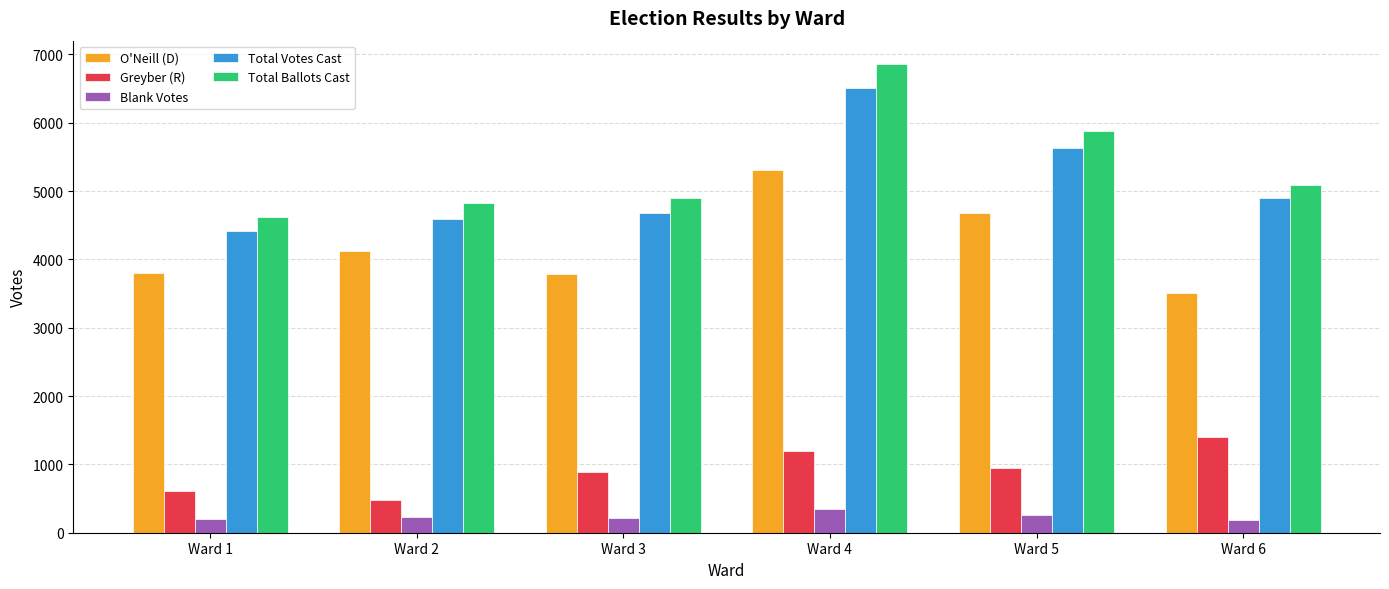

How many series are shown in this chart?

5